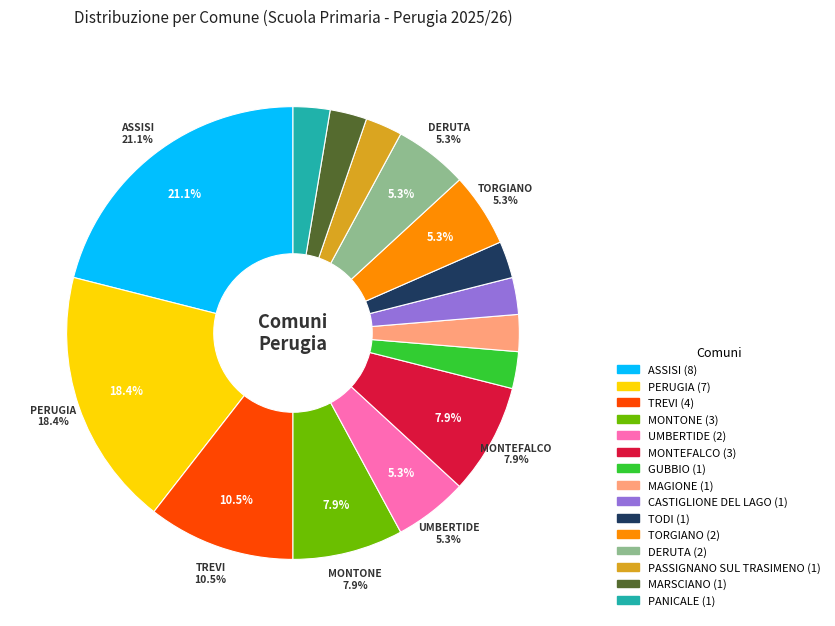

Rank the categories by value from highest to lowest.

ASSISI, PERUGIA, TREVI, MONTONE, MONTEFALCO, UMBERTIDE, TORGIANO, DERUTA, GUBBIO, MAGIONE, CASTIGLIONE DEL LAGO, TODI, PASSIGNANO SUL TRASIMENO, MARSCIANO, PANICALE